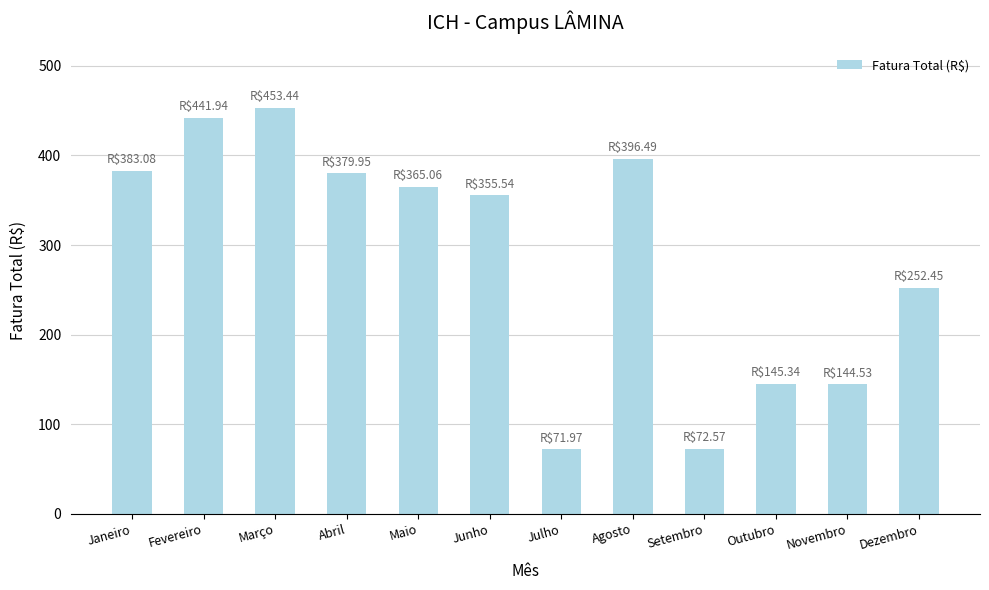

The value at Março is 453.4. True or false?

True